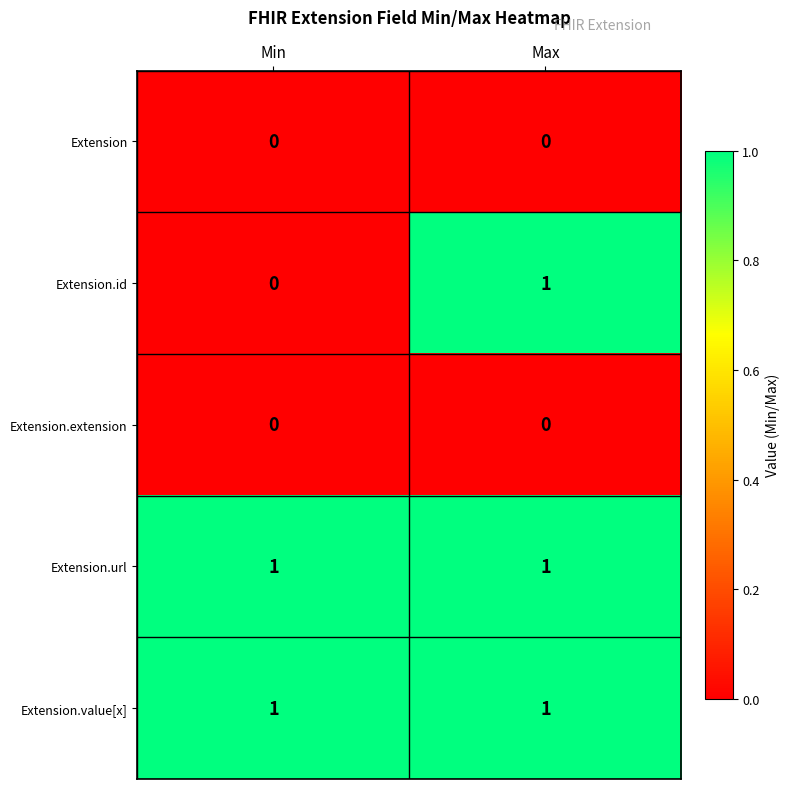

Reading left to right, transcribe all the data shown in this chart.

Extension: 0	0
Extension.id: 0	1
Extension.extension: 0	0
Extension.url: 1	1
Extension.value[x]: 1	1